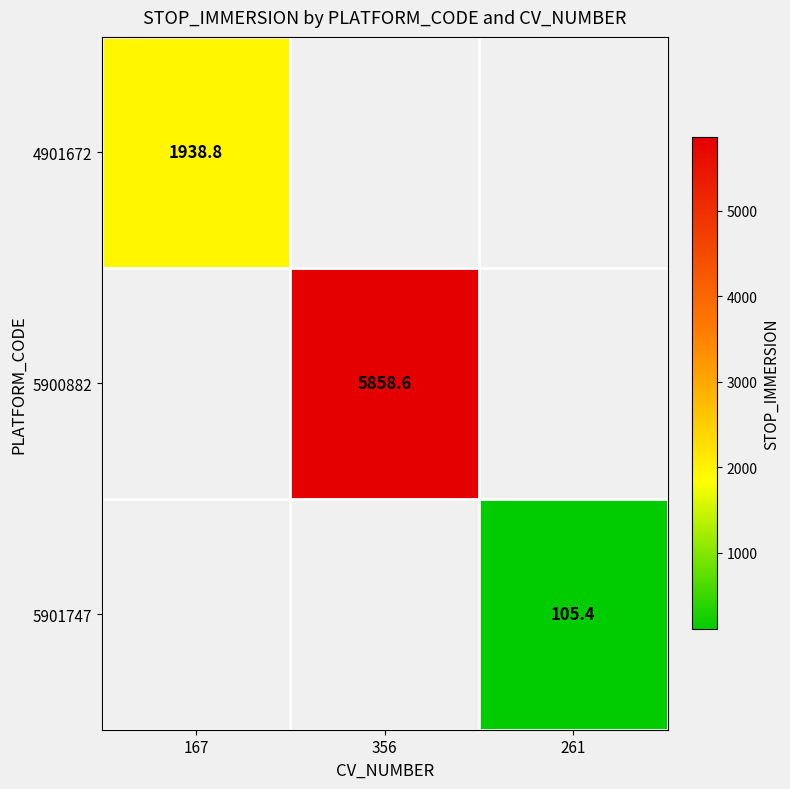

The 4901672 series shows 1938.8 at 167. True or false?

True